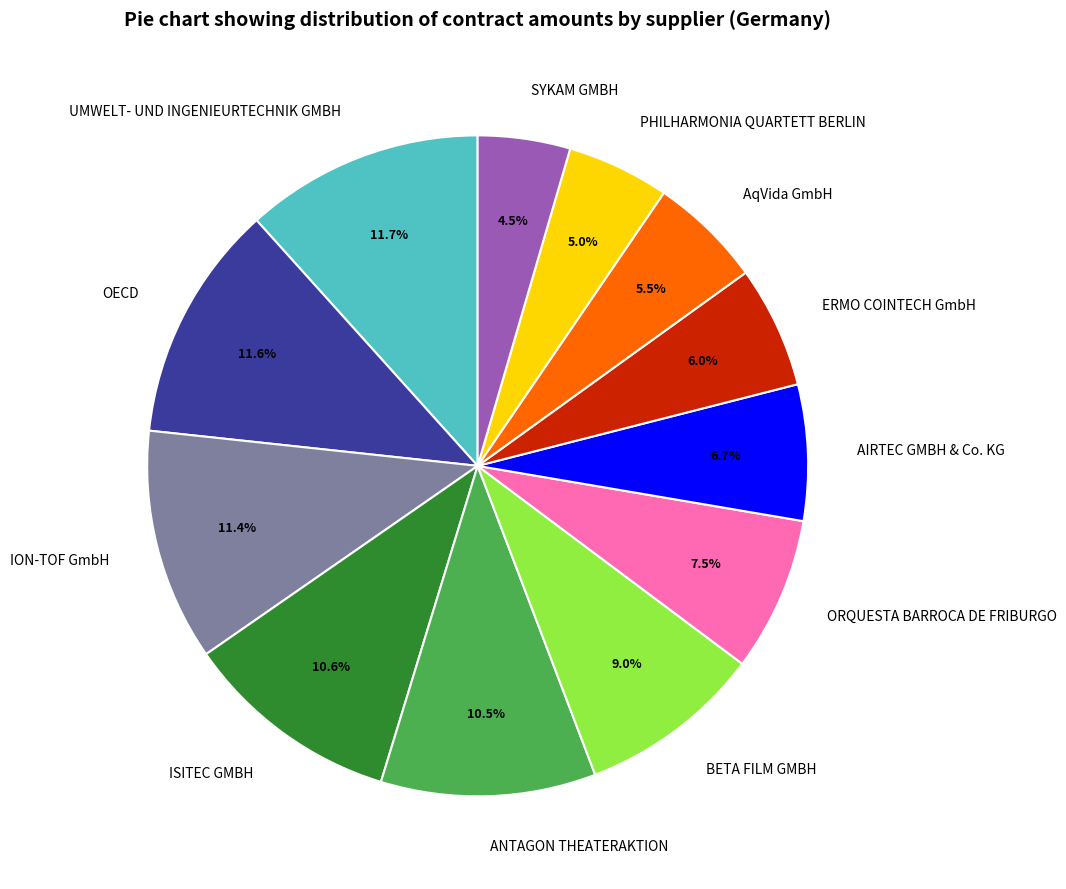

Approximately how many times larger is the value at ANTAGON THEATERAKTION compared to ORQUESTA BARROCA DE FRIBURGO?

1.4